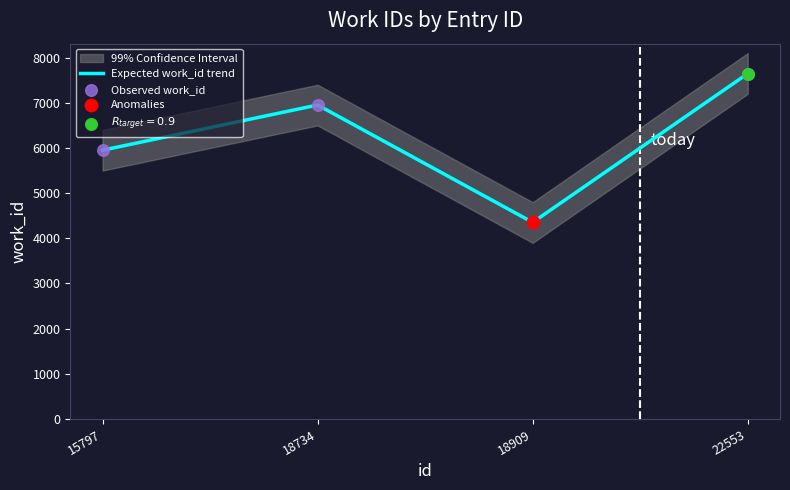

List the labels in order of Expected work_id trend value, largest first.

22553, 18734, 15797, 18909